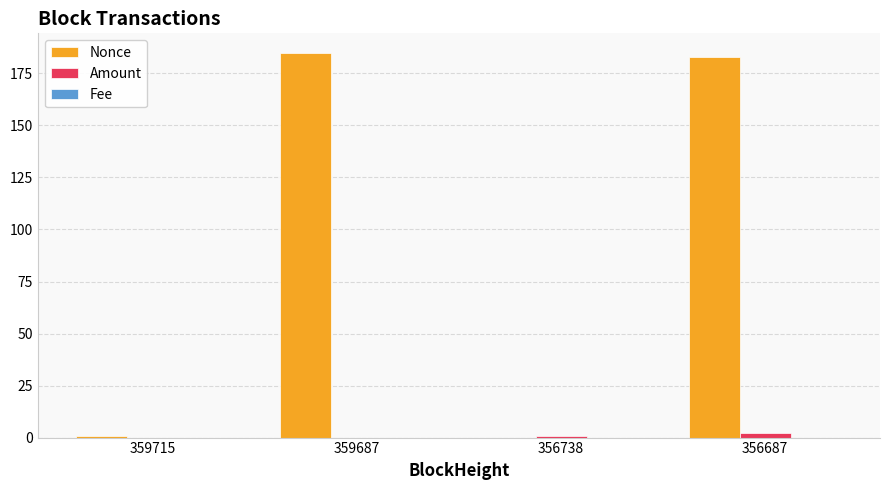

What is the average value of the Amount series?

0.8